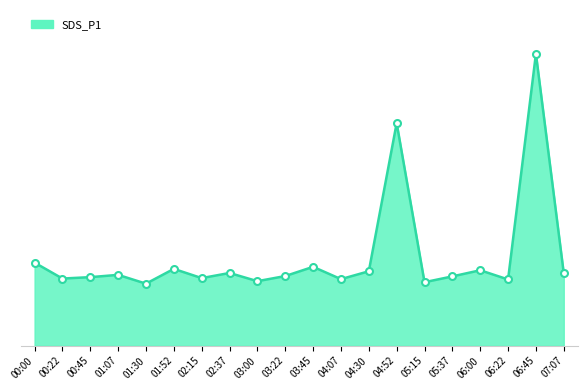

At which category does the chart reach its peak across all series?

06:45